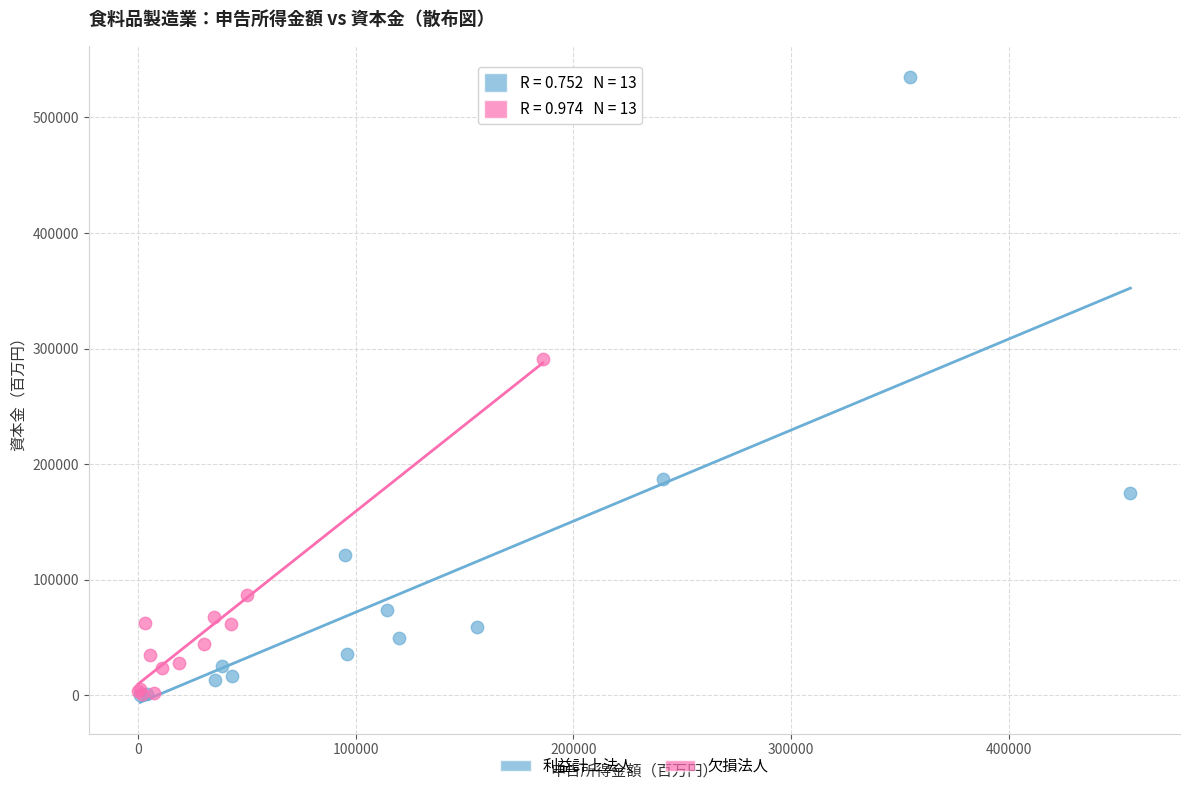

Which series has the largest Y range (max minus min)?

利益計上法人